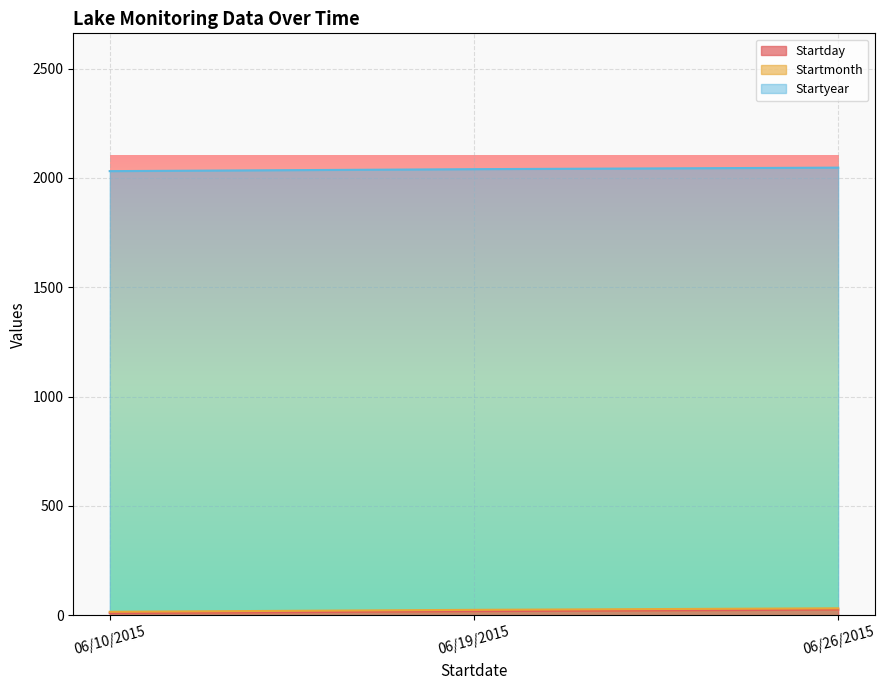

Rank the series by their maximum value, from lowest to highest.

Startmonth, Startday, Startyear